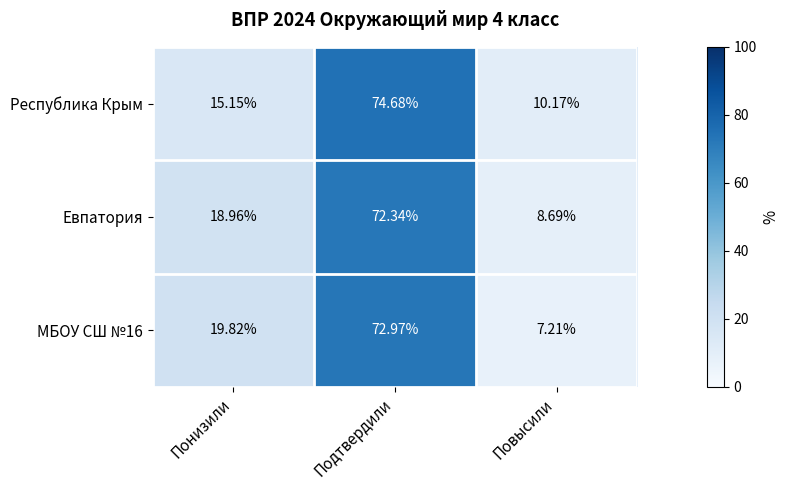

Which series changed the most between Понизили and Подтвердили?

Республика Крым